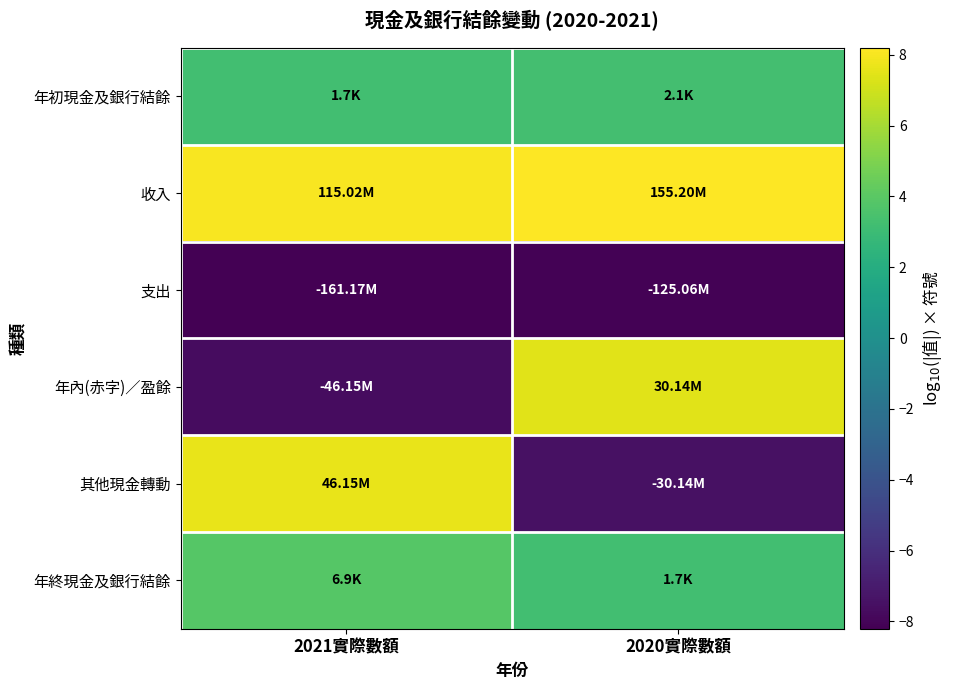

What is the spread (max minus min) of values at 2020實際數額?

16.3